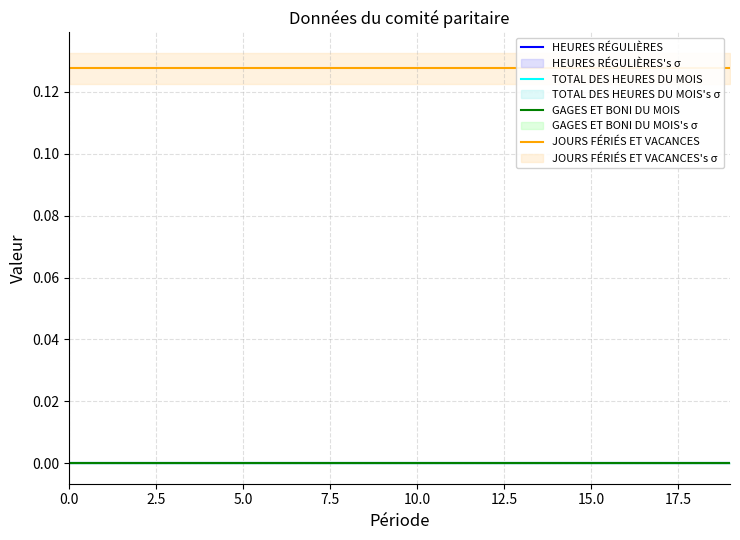

What are all the series names shown in the legend?

HEURES RÉGULIÈRES, TOTAL DES HEURES DU MOIS, GAGES ET BONI DU MOIS, JOURS FÉRIÉS ET VACANCES